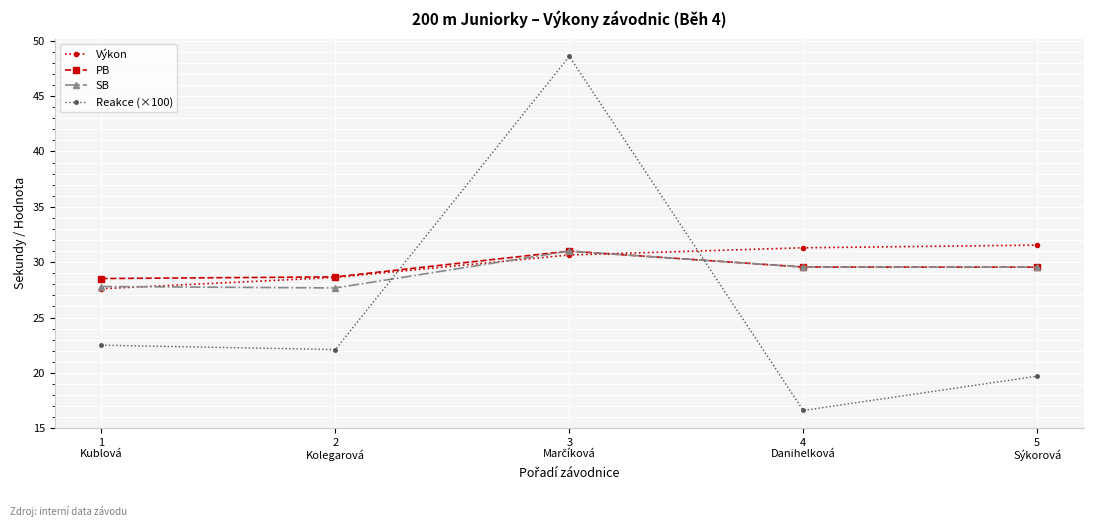

What is the value of the Reakce (×100) point at the 4th from the left?

16.6